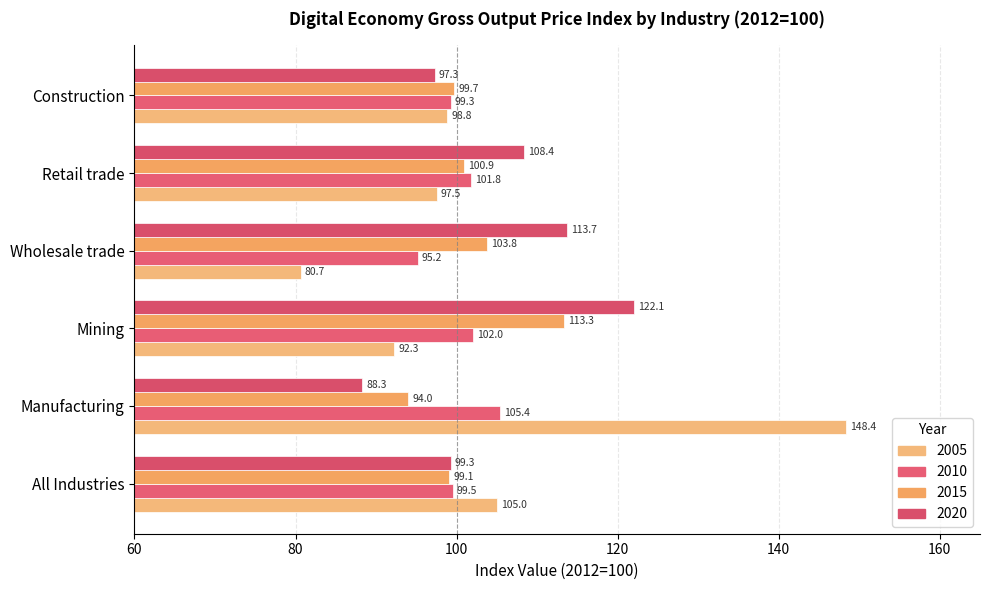

Which series has the widest spread of values?

2005